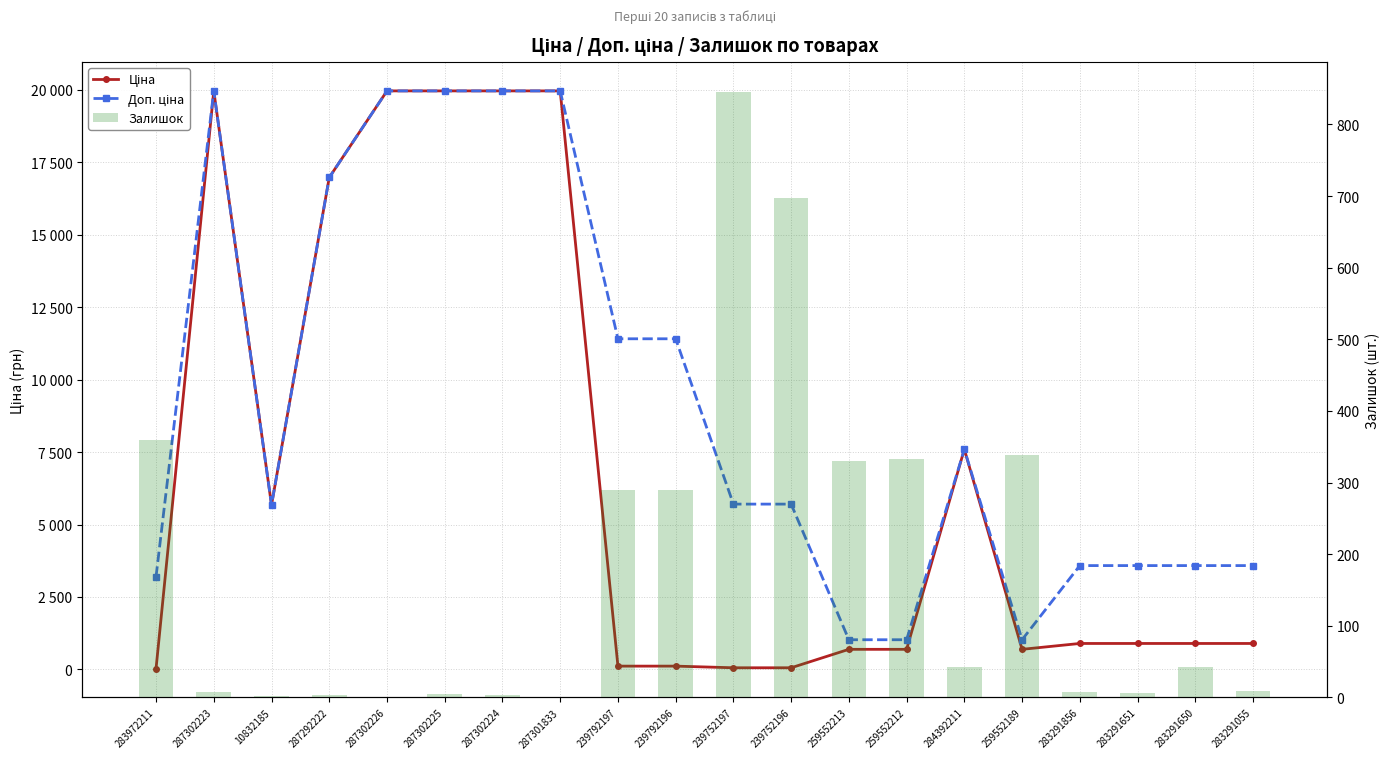

How many categories are shown in the chart?

20